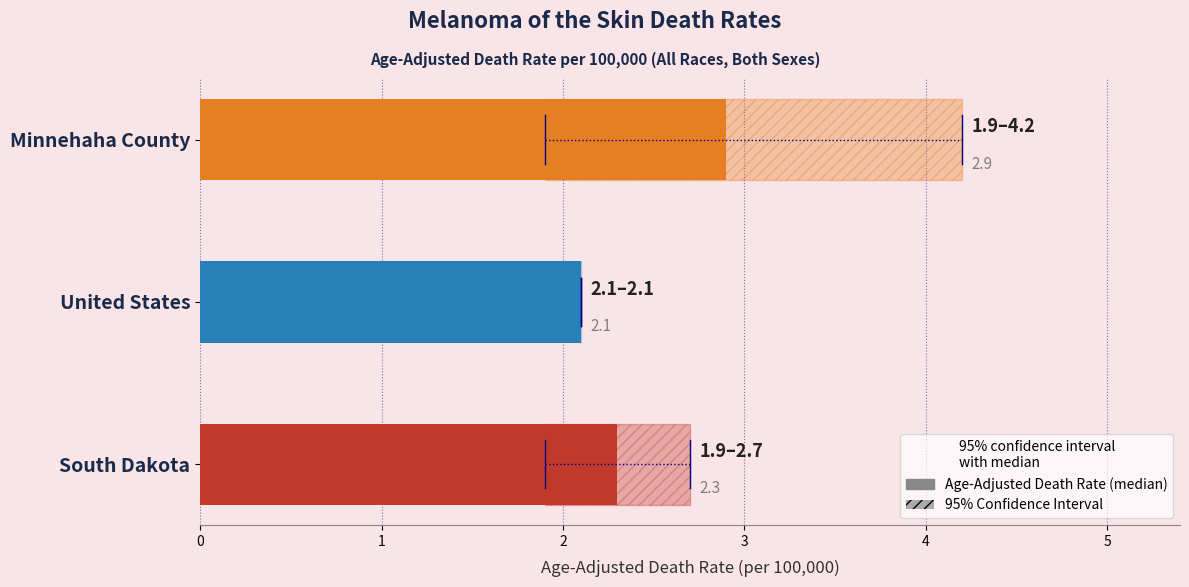

Reading left to right, what are all the values shown in this chart?

Age-Adjusted Death Rate: 2.3	2.1	2.9
Lower CI: 1.9	2.1	1.9
Upper CI: 2.7	2.1	4.2